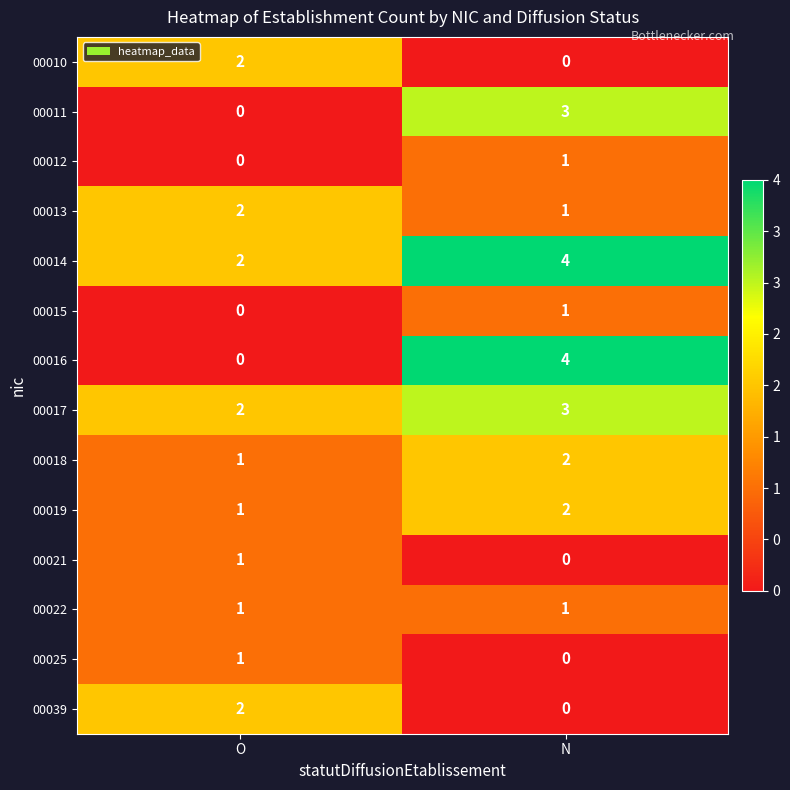

Which series has the widest spread of values?

00016